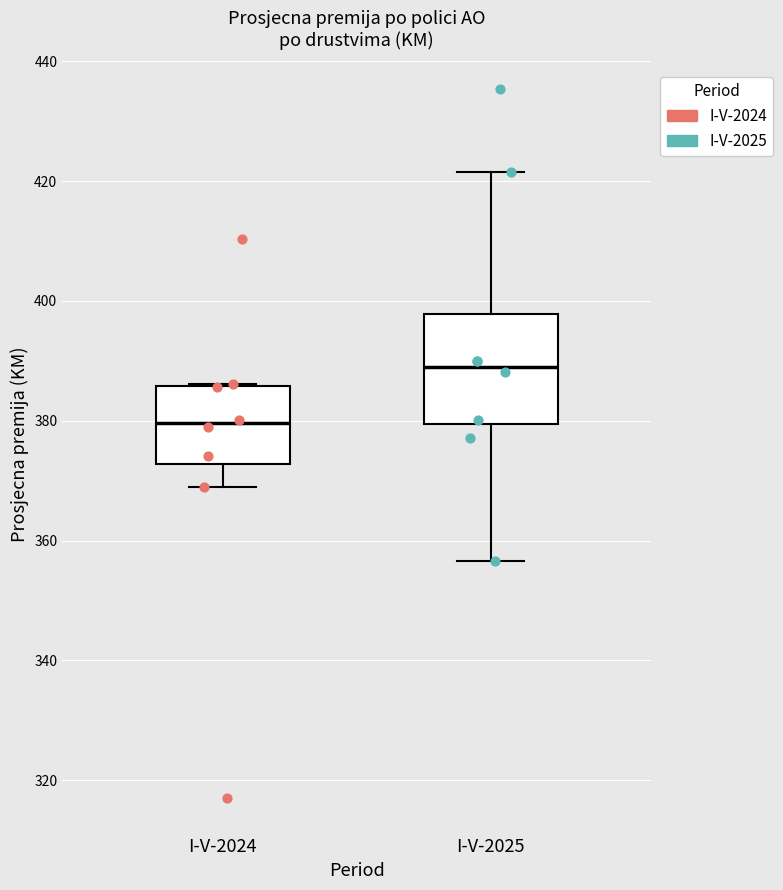

Reading left to right, transcribe this box plot: for each box, give where its median line is, the range the box spans, and where its two whiskers end, as read against the y-axis. The values are not printed on the chart, so give them approximately, as read against the axis.

I-V-2024: median 380, box 372 to 386, whiskers 368 to 386
I-V-2025: median 390, box 380 to 398, whiskers 356 to 422